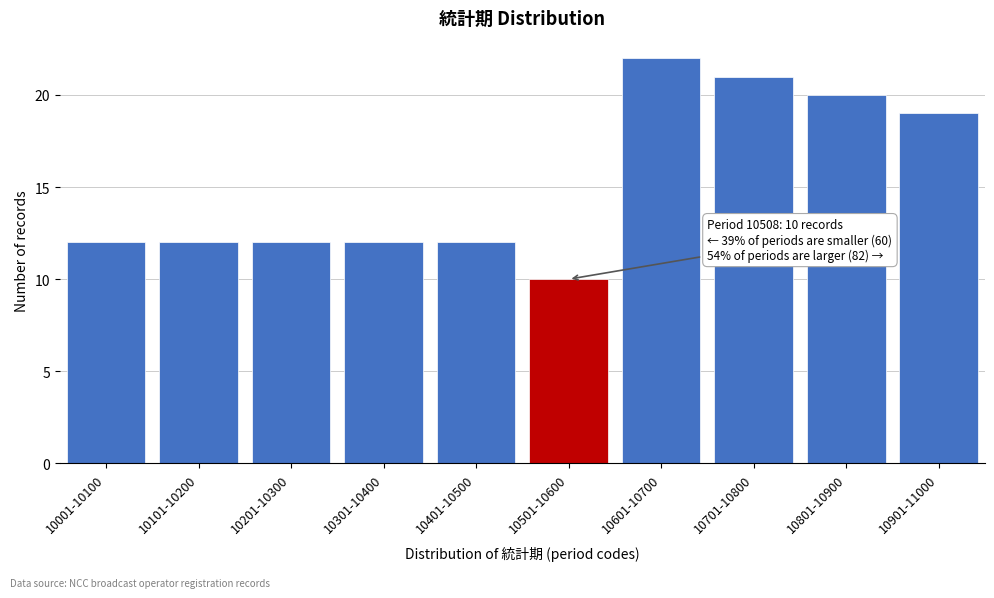

Reading left to right, what are all the values shown in this chart?

12	12	12	12	12	10	22	21	20	19